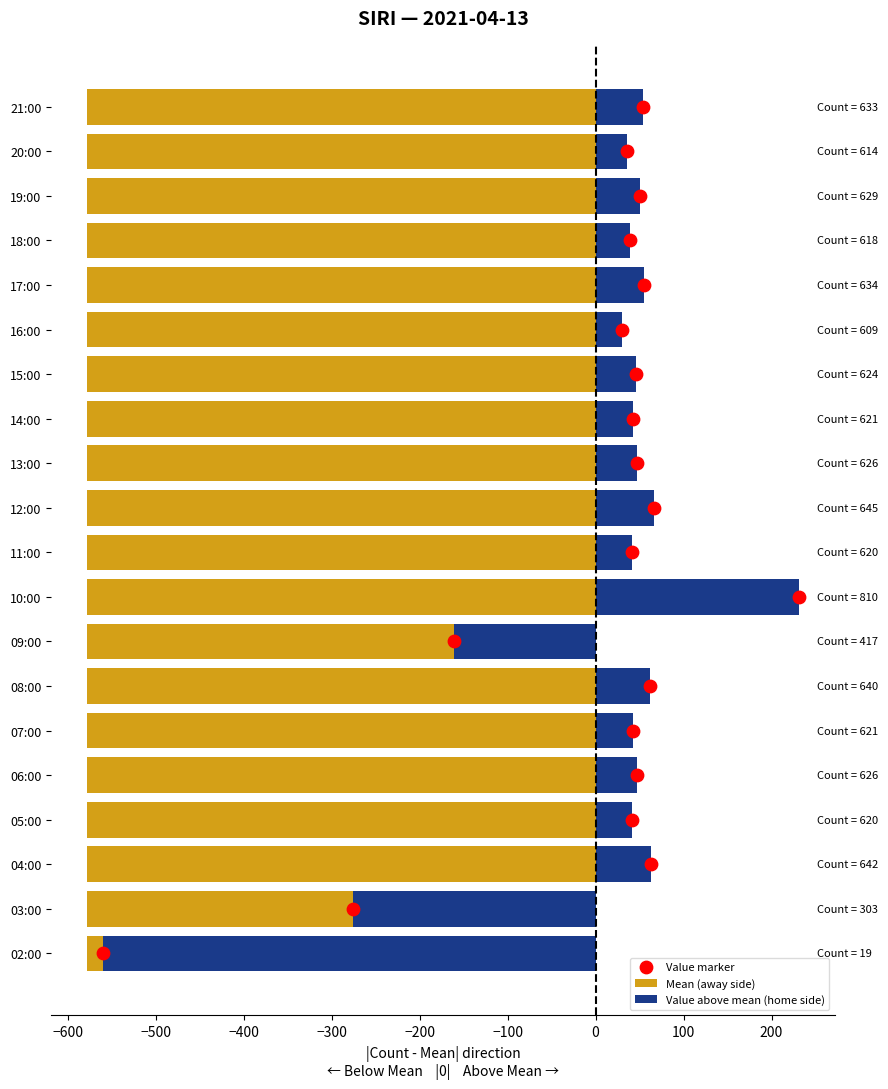

Which series has the widest spread of Y values?

Value above mean (home side)